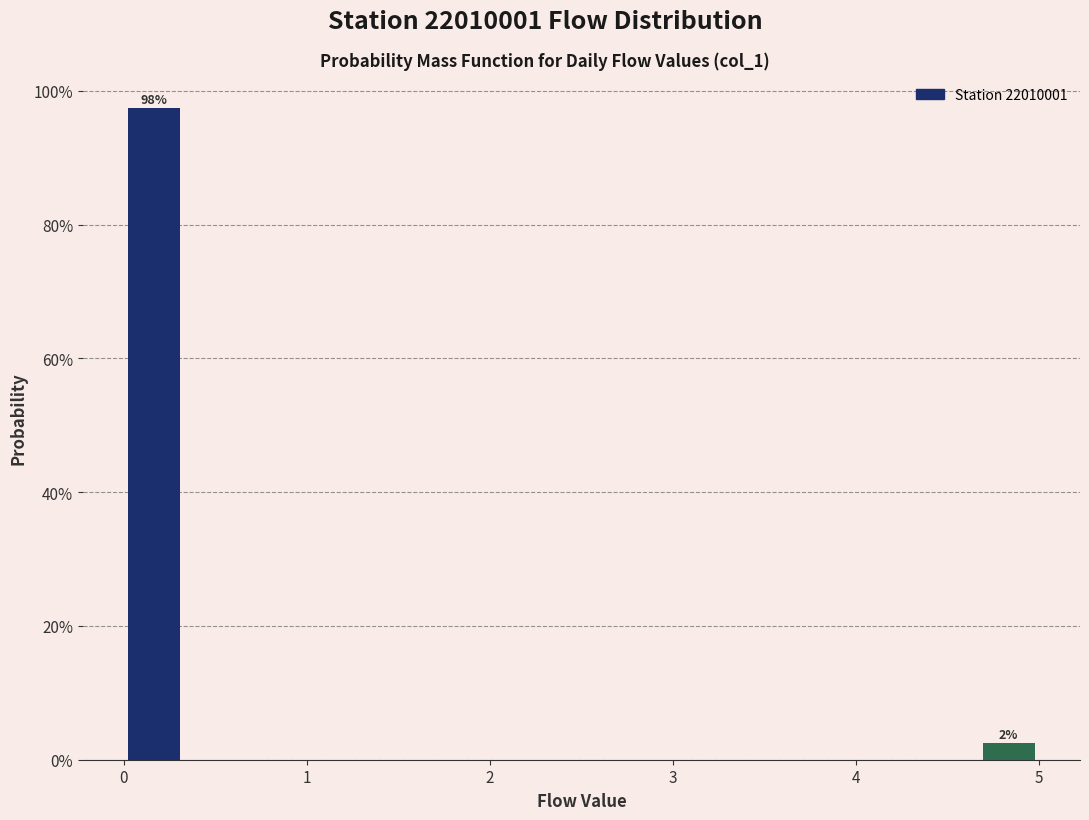

Read against the x-axis, roughly where is the centre of the tallest bar?

0.2